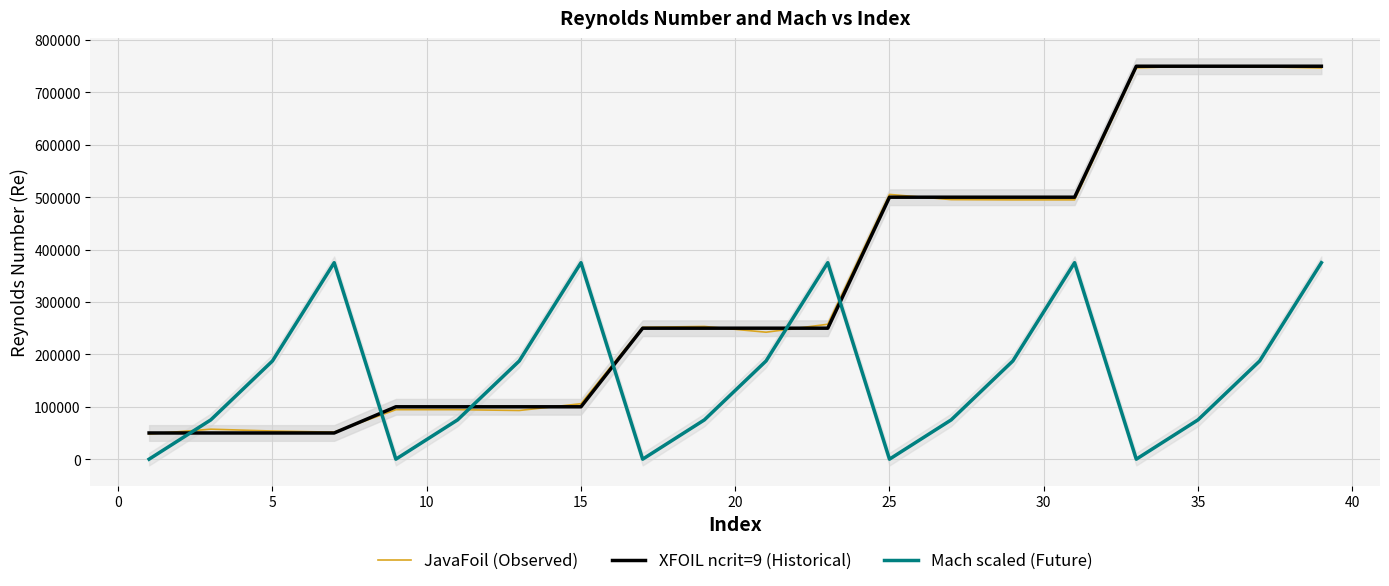

What is the difference between the maximum and minimum values in the XFOIL ncrit=9 (Historical) series?

700000.0